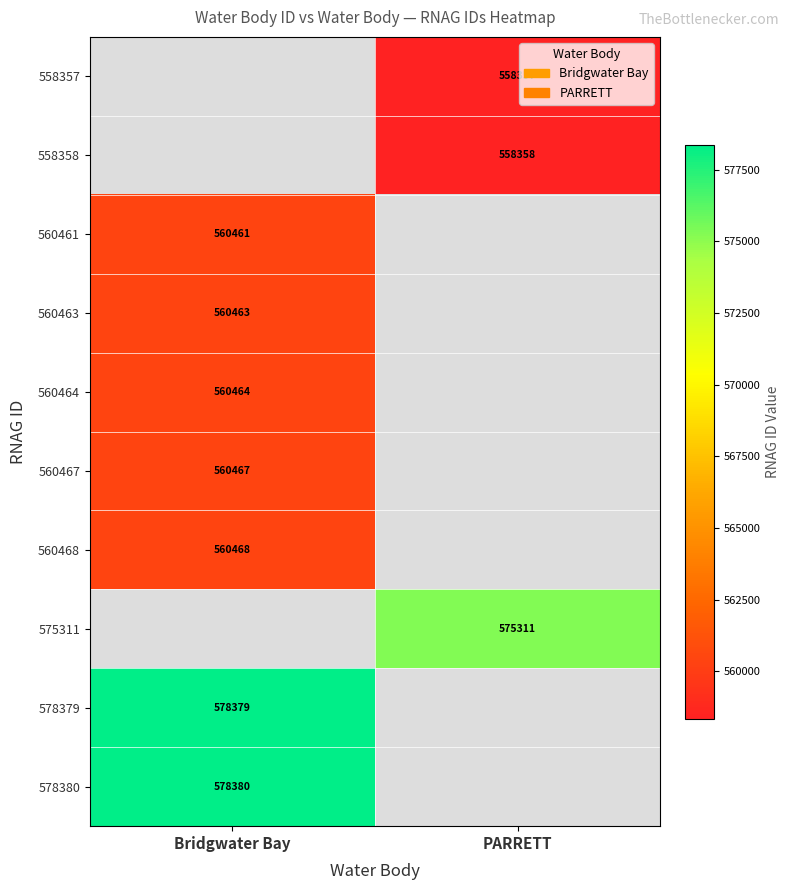

What is the maximum value for 560467?

560467.0